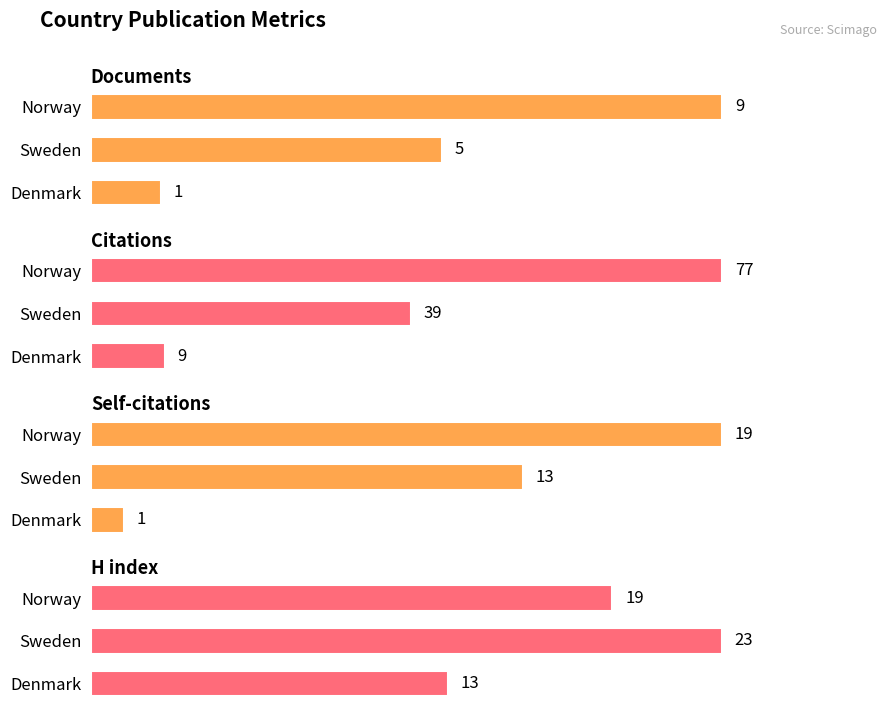

What is the value of the Documents bar at the 3rd from the left?

1